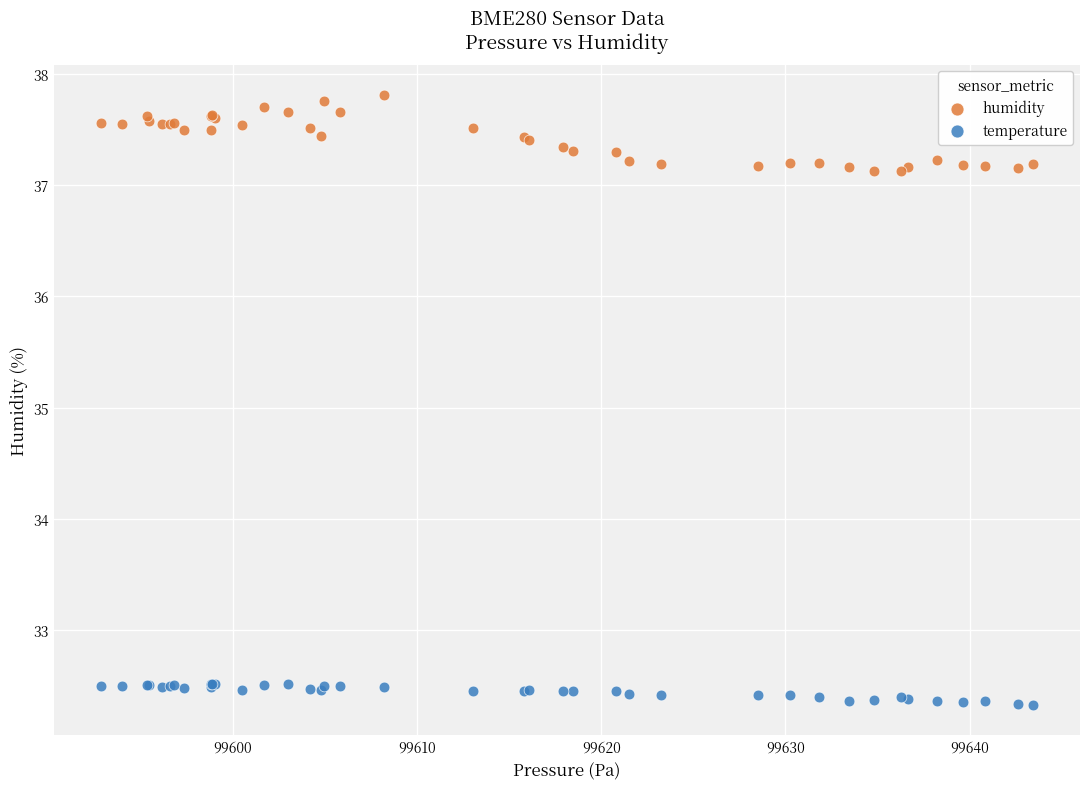

What are all the series names shown in the legend?

humidity, temperature